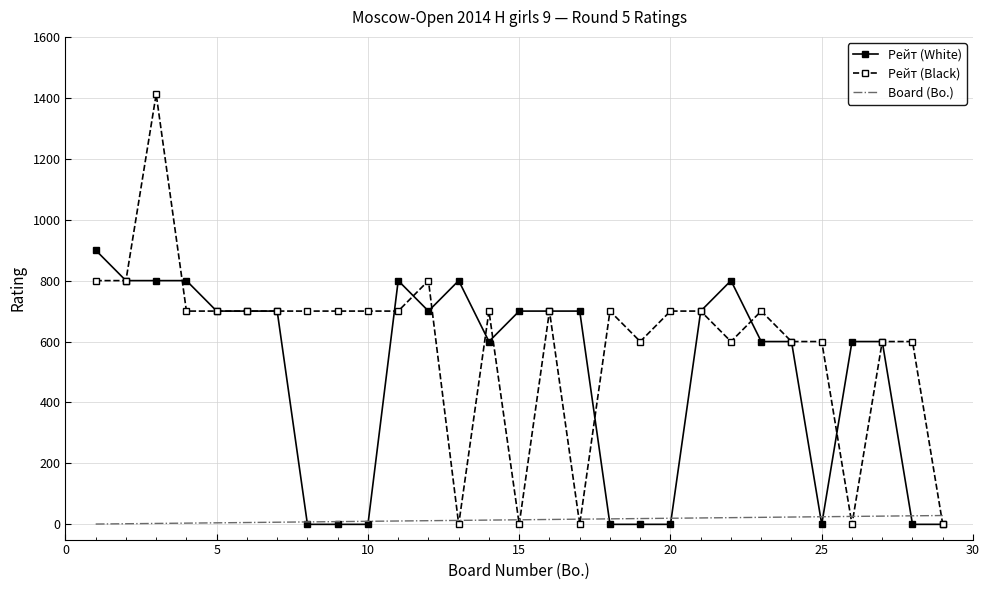

What is the greatest value displayed?

1412